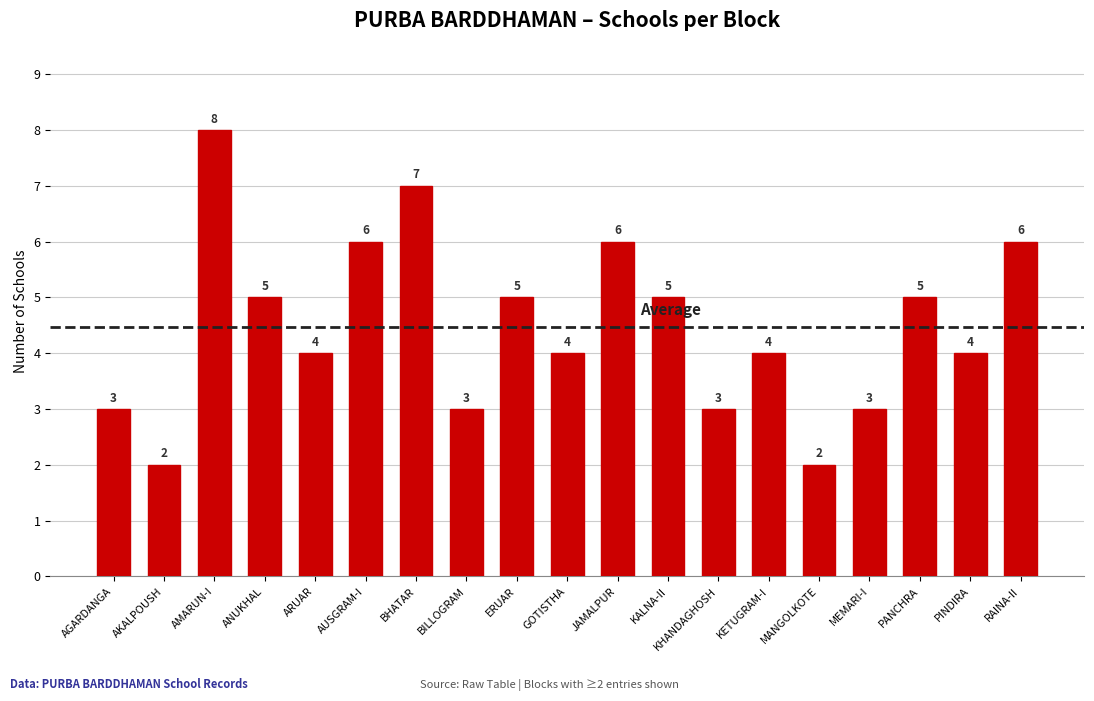

What is the label of the 18th bar from the left?

PINDIRA